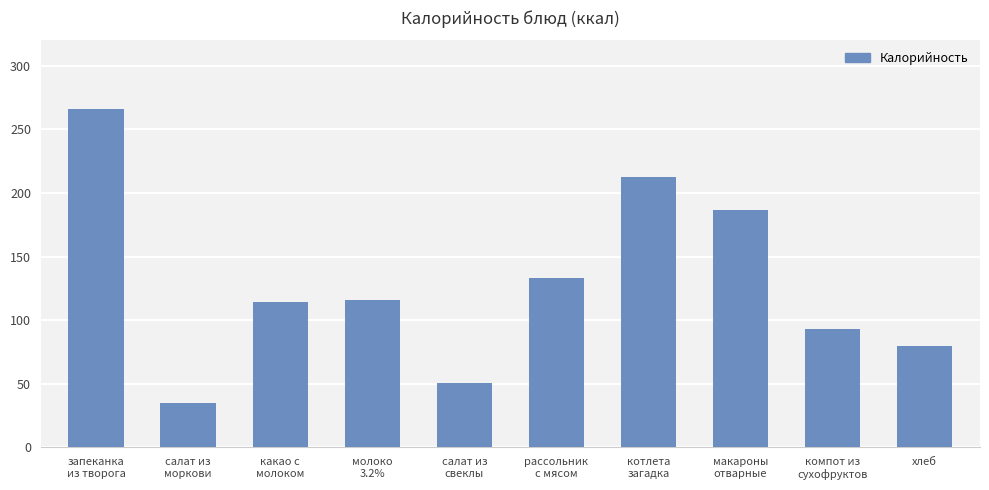

At which label does the data first exceed 116?

запеканка
из творога